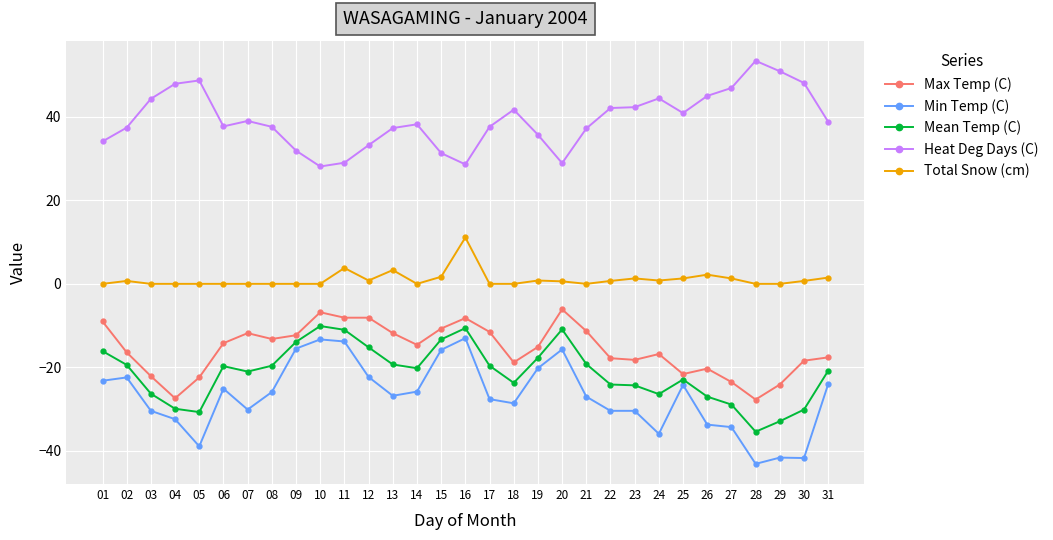

Rank the series by their maximum value, from highest to lowest.

Heat Deg Days (C), Total Snow (cm), Max Temp (C), Mean Temp (C), Min Temp (C)